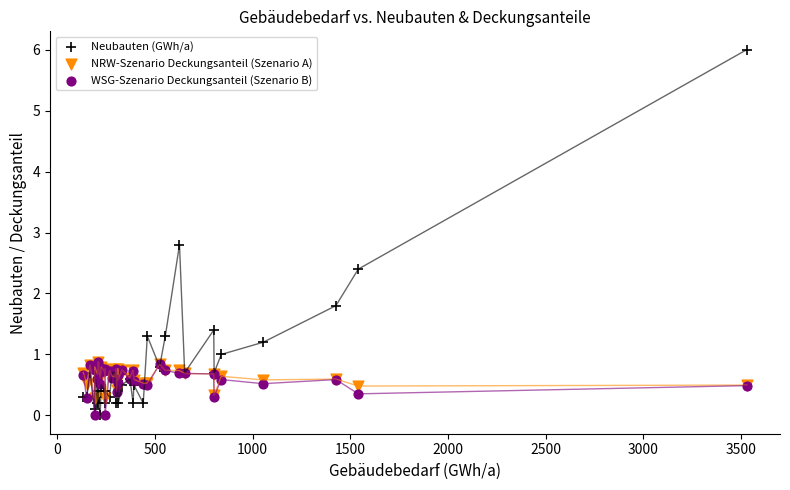

In the Neubauten (GWh/a) series, what Y value is closest to 3?

2.8